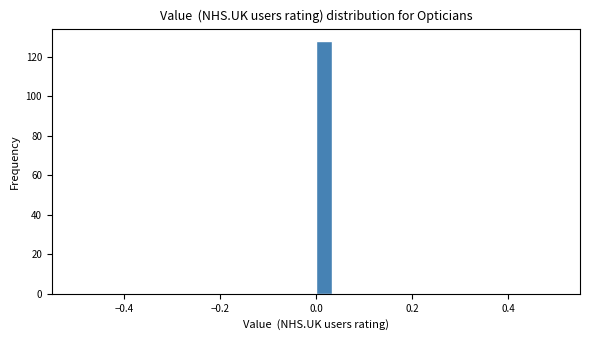

Around what value on the x-axis is the tallest bar? Give the approximate position of its centre, as read against the axis.

0.02